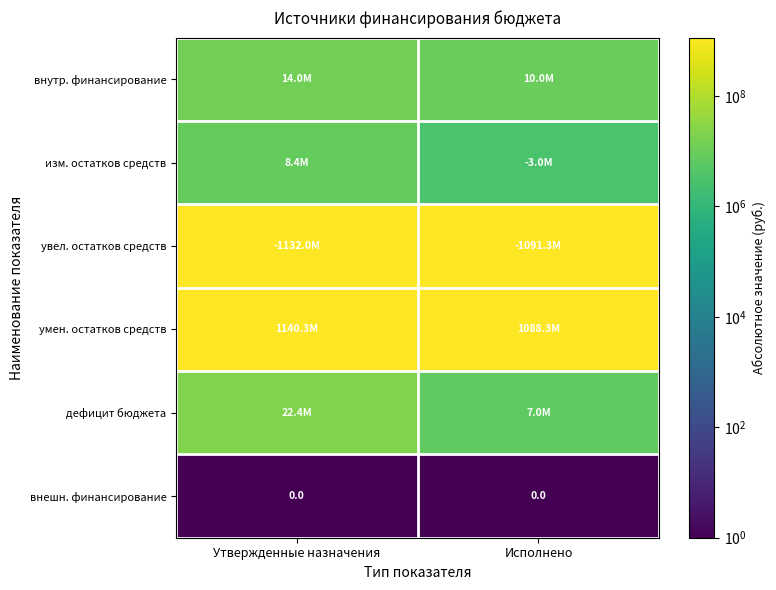

At Исполнено, list the series in order from smallest to largest.

внешн. финансирование, изм. остатков средств, дефицит бюджета, внутр. финансирование, умен. остатков средств, увел. остатков средств